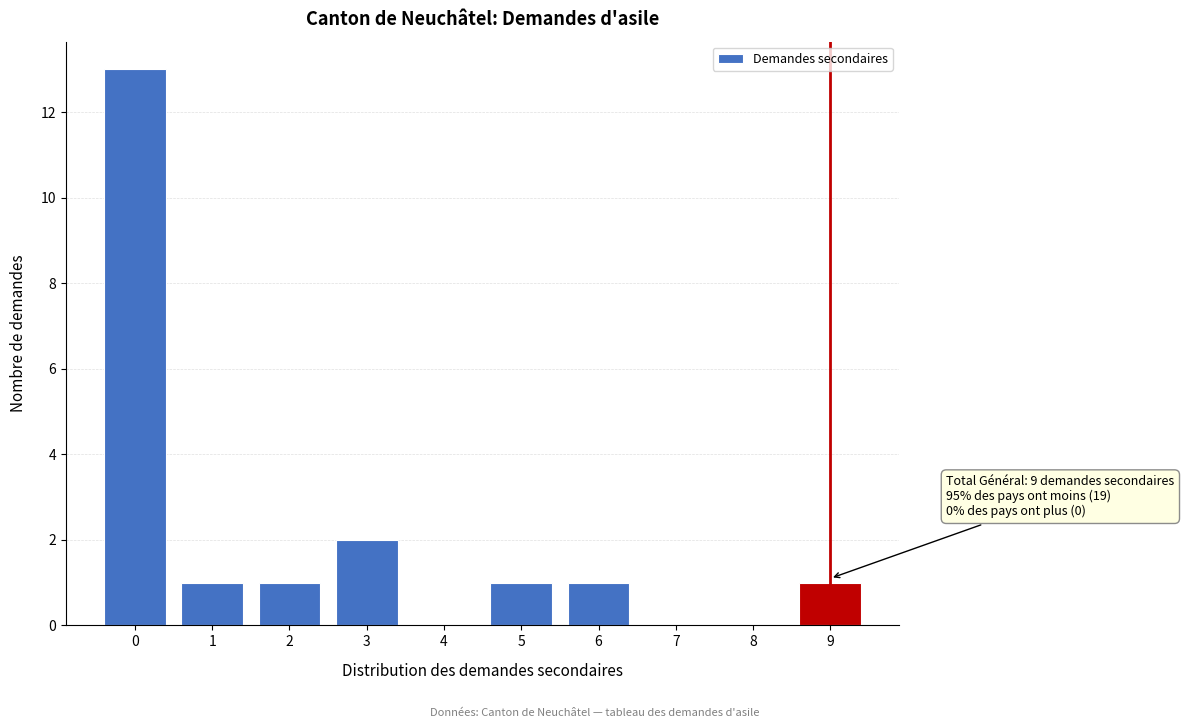

Reading right to left, list all the values displayed in this chart.

9=1	8=0	7=0	6=1	5=1	4=0	3=2	2=1	1=1	0=13